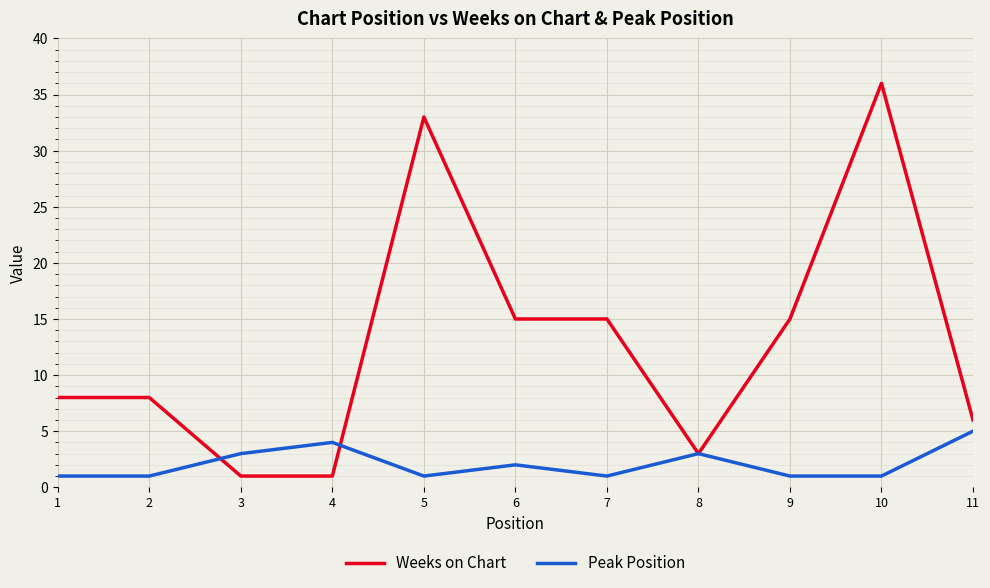

Between 5 and 9, which series saw the biggest shift?

Weeks on Chart